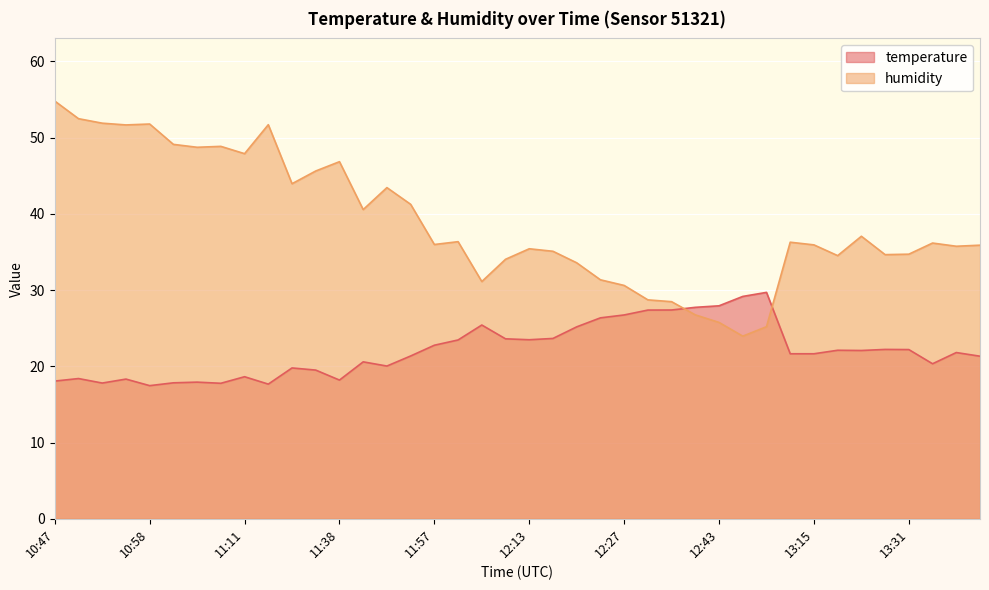

What is the spread (max minus min) of values at 13:18?

12.4